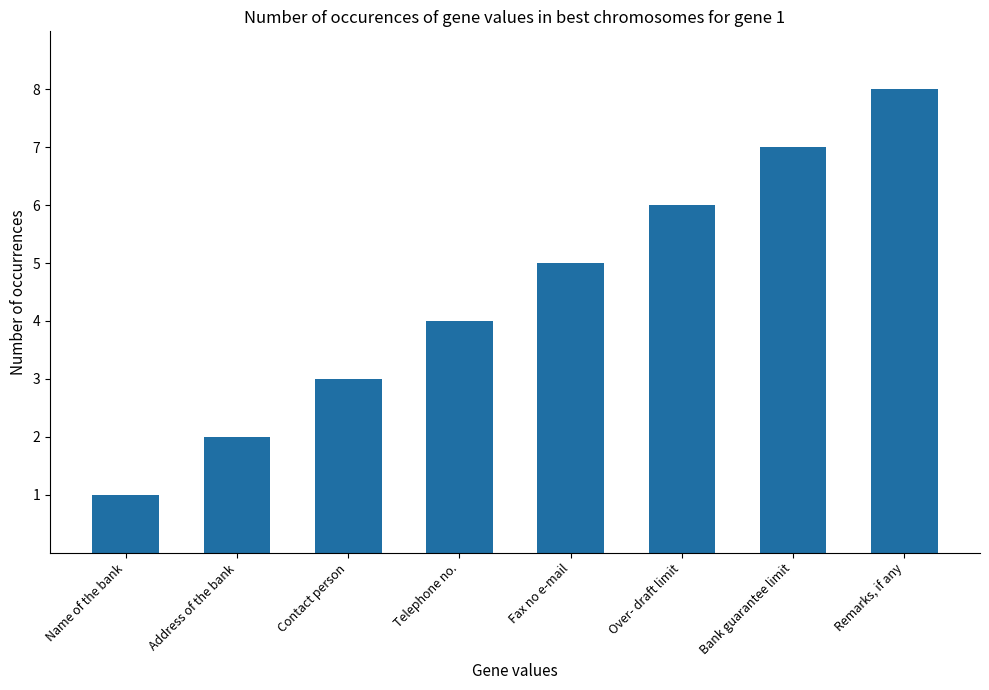

Are the bars grouped side by side (vs. stacked)?

No